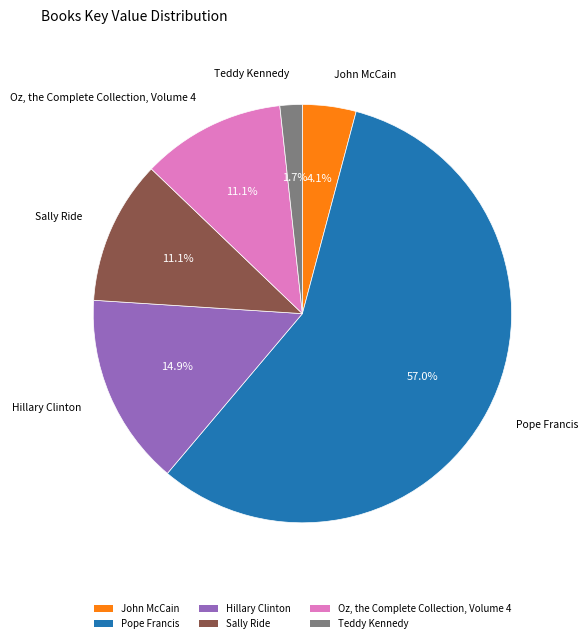

What percentage is NOT represented by Sally Ride?

88.9%